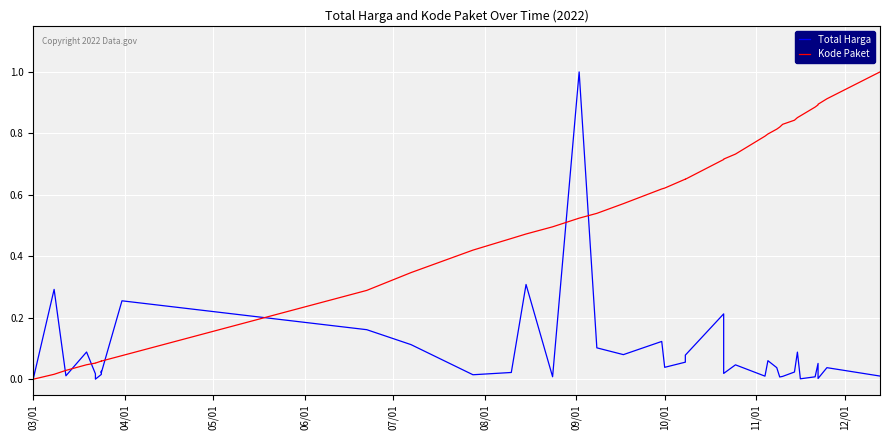

Which series has the largest range (max minus min)?

Total Harga